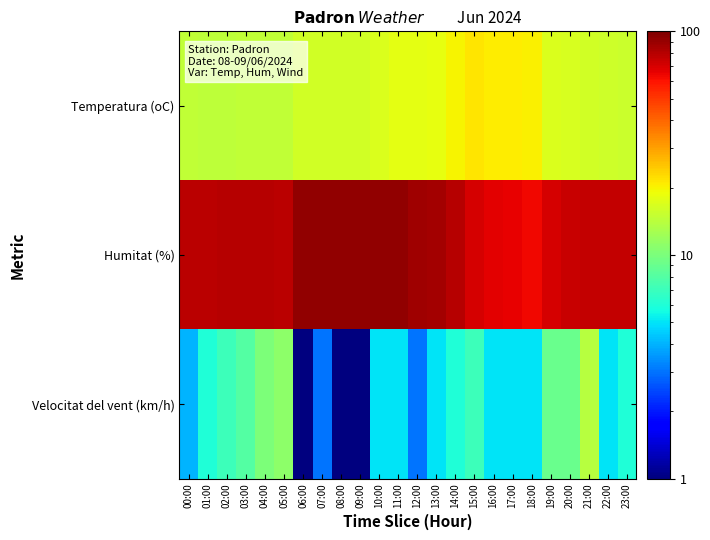

Which category has the highest value across all series?

07:00